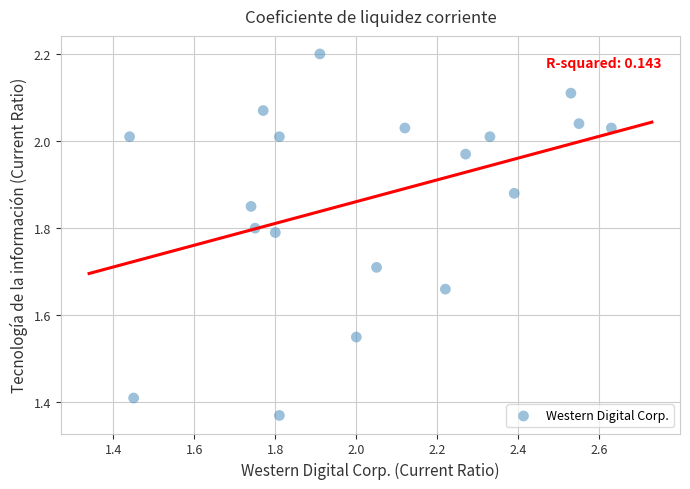

What is the range of X values (max minus min)?

1.2